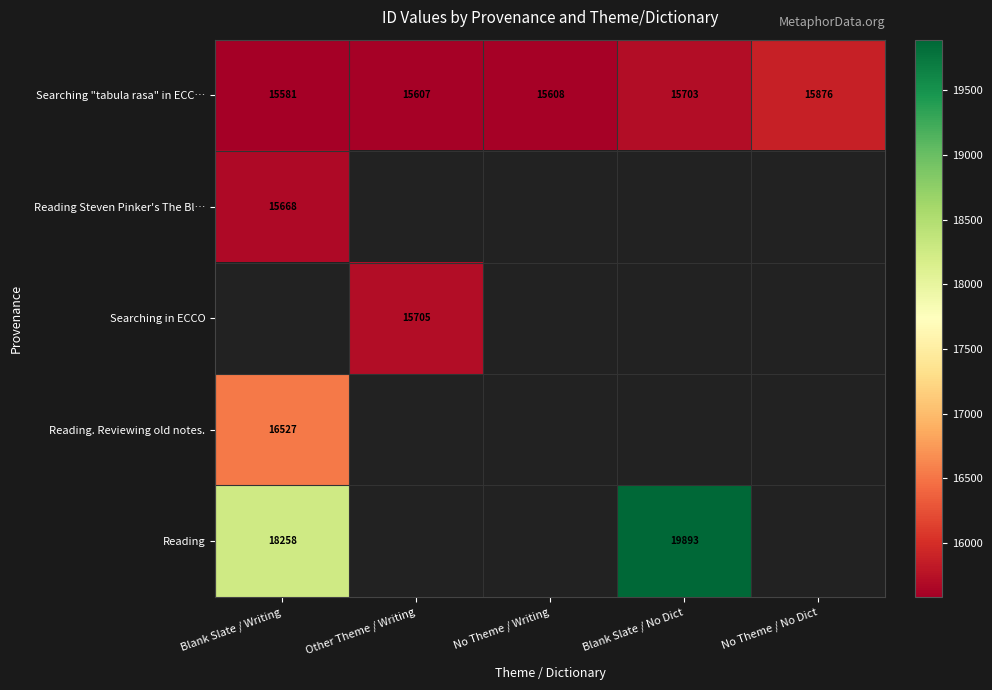

The Searching "tabula rasa" in ECC… series shows 20789 at Blank Slate / No Dict. True or false?

False